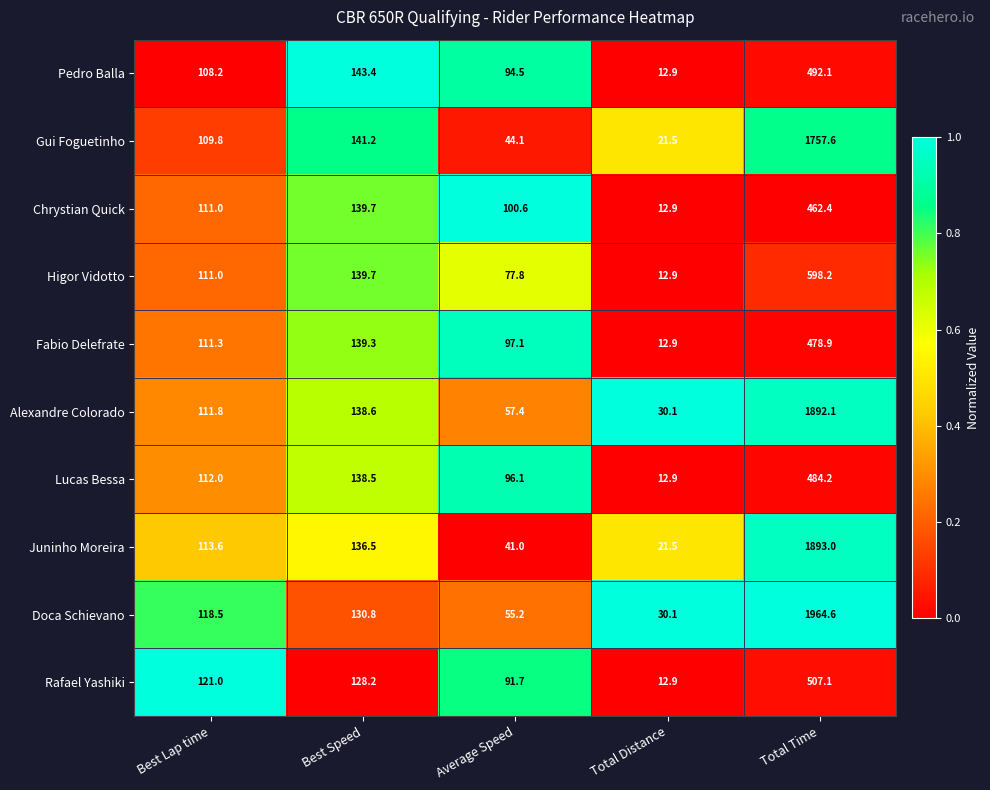

Is the value of Doca Schievano at Best Lap time greater than the value of Alexandre Colorado at Total Distance?

Yes